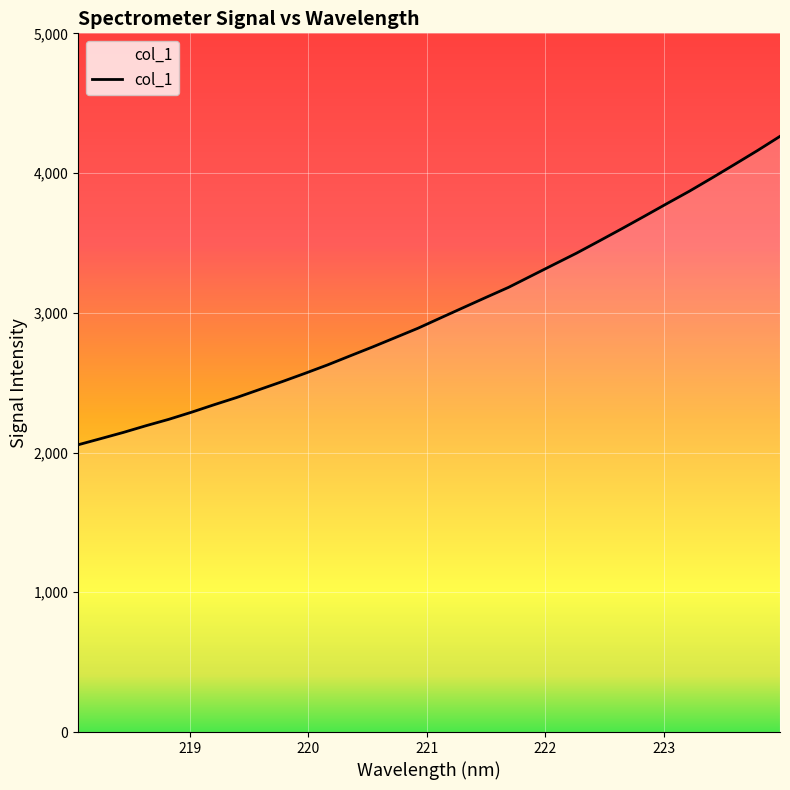

What is the maximum value shown in the chart?

4262.8